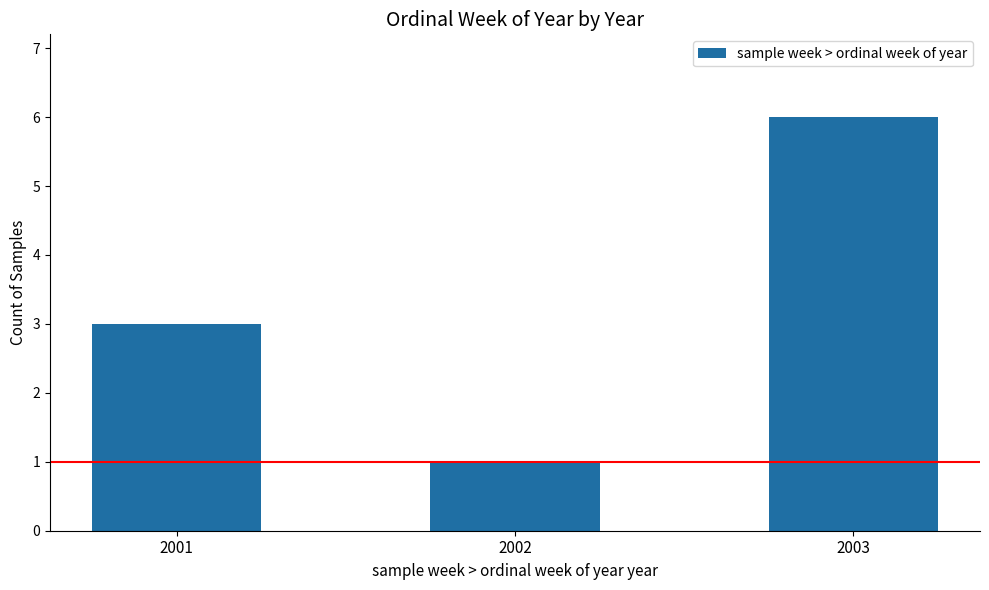

What value does the data have at 2002?

1